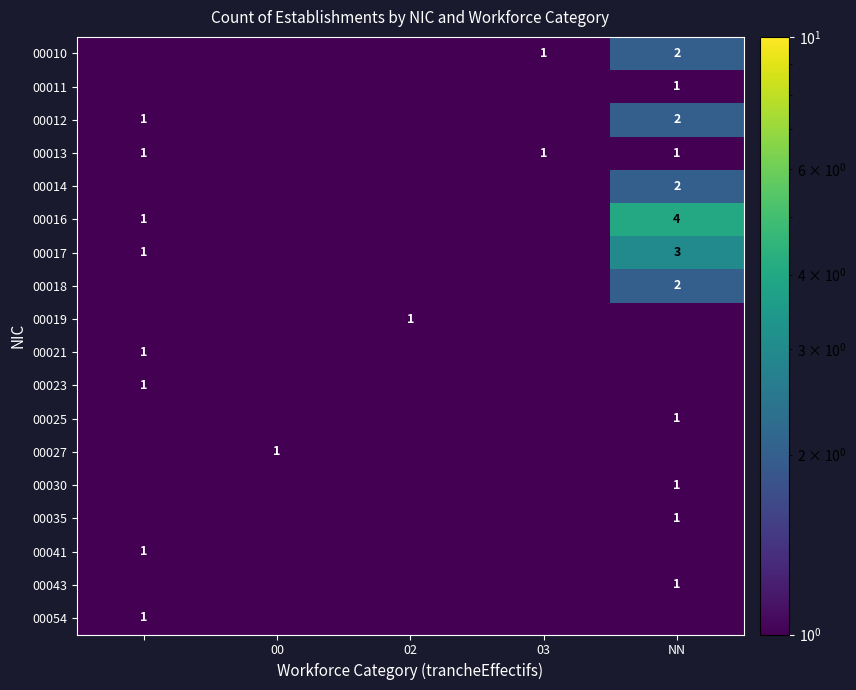

The 00018 series shows 3.2 at NN. True or false?

False